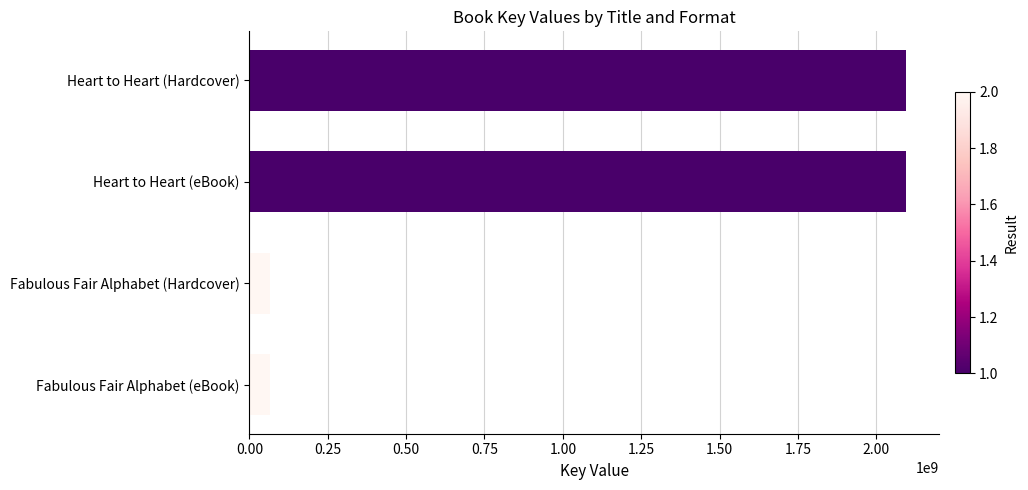

What is the change in value from Heart to Heart (eBook) to Fabulous Fair Alphabet (Hardcover)?

-2028320522